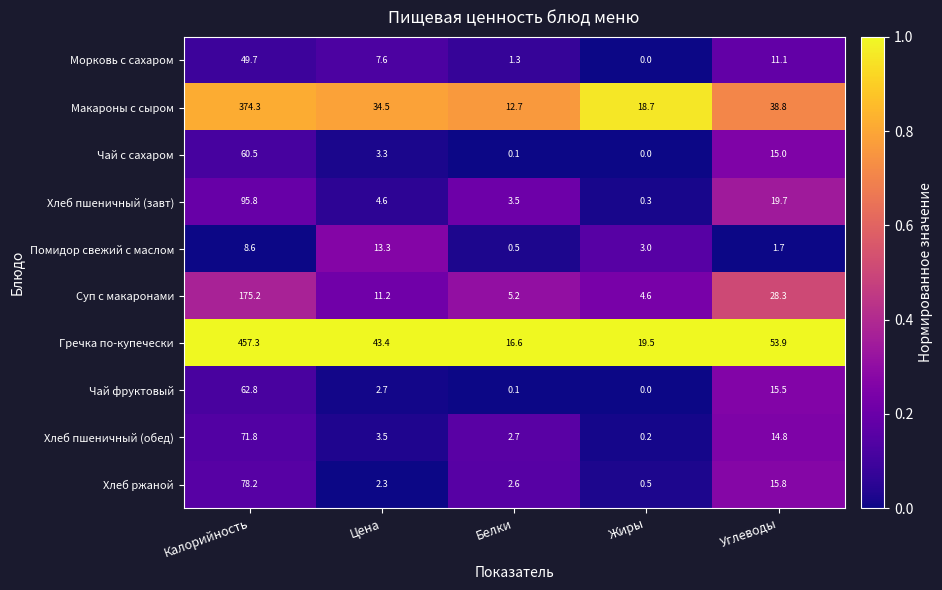

What is the total value across all series at Калорийность?

1434.2